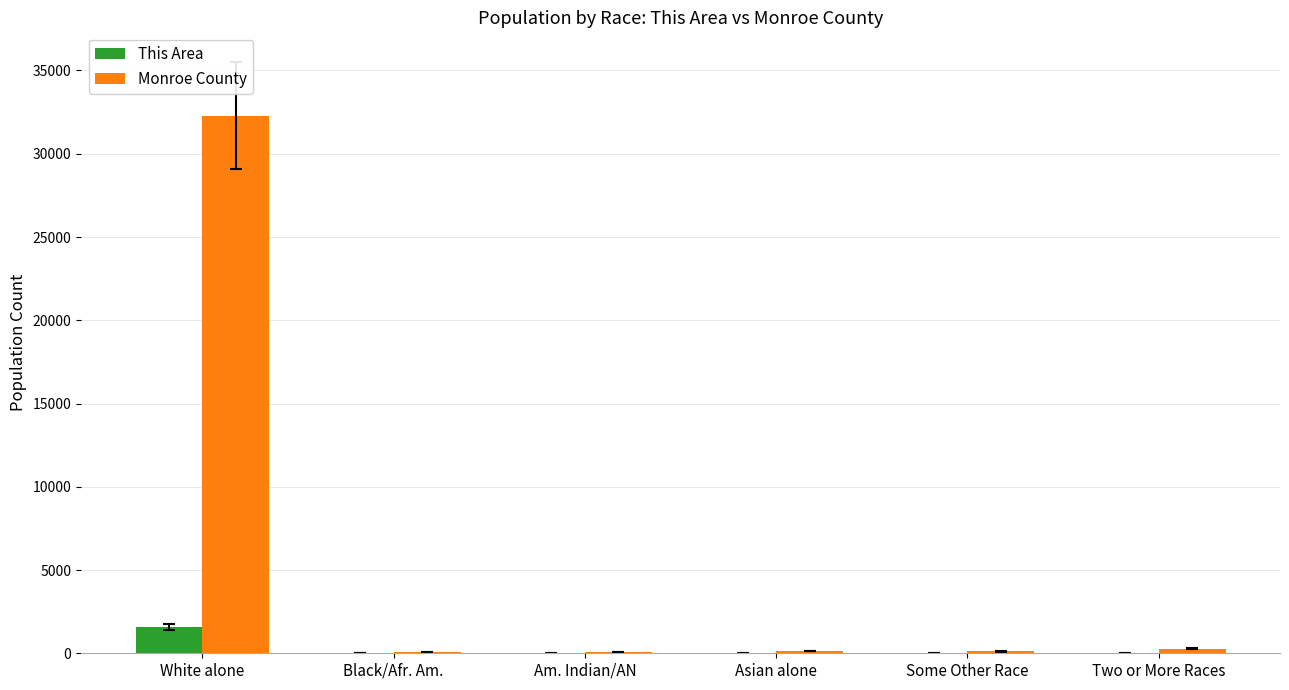

How many groups of bars are there?

6